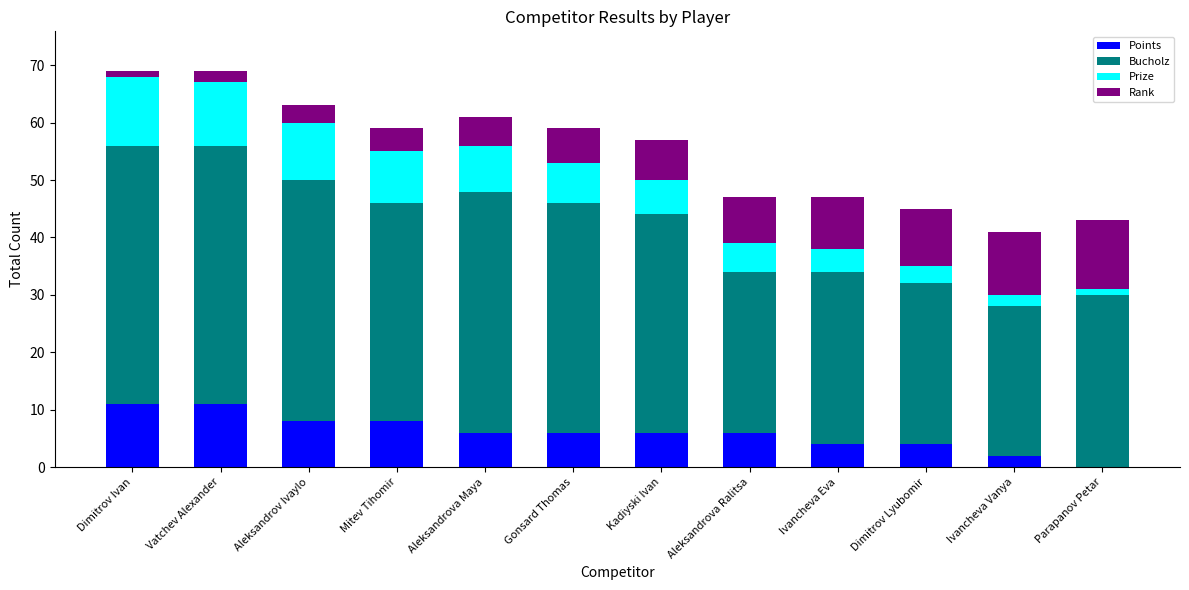

What is the total value across all series at Ivancheva Eva?

47